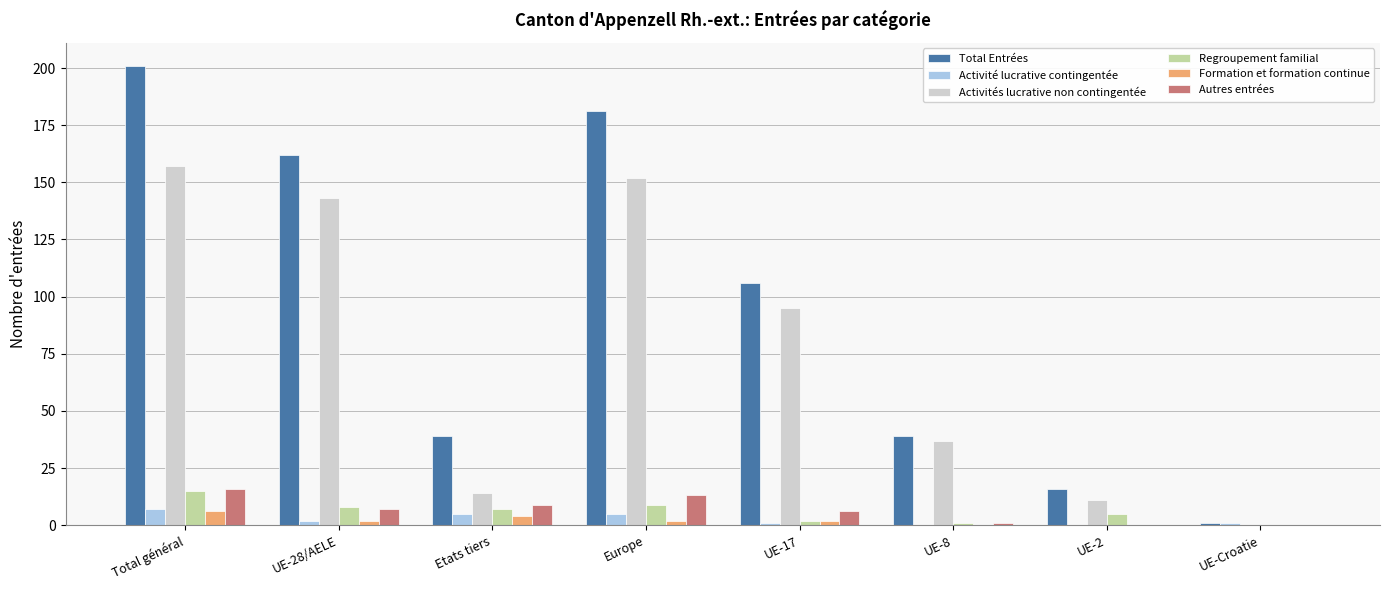

How many groups of bars are there?

8